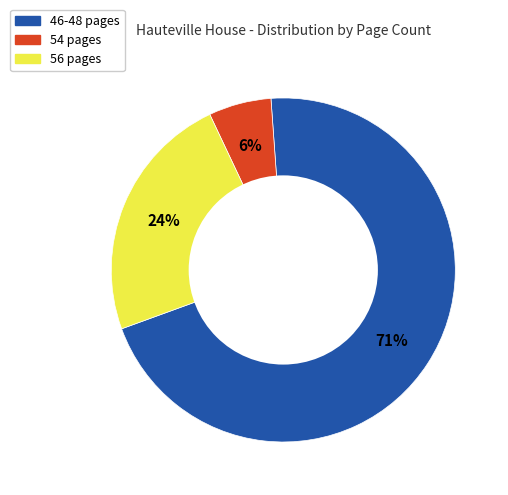

How many slices are in this pie chart?

3